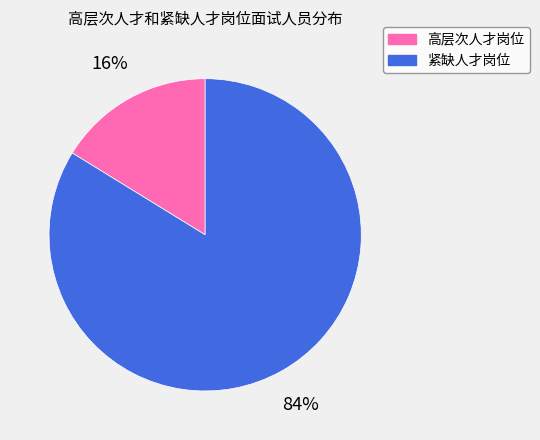

Approximately how many times larger is the value at 紧缺人才岗位 compared to 高层次人才岗位?

5.2